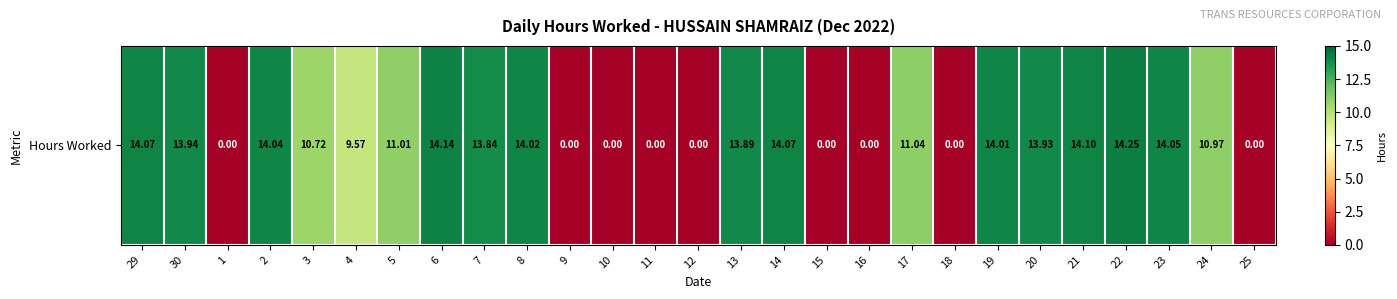

Reading left to right, list all the values displayed in this chart.

29=14.1	30=13.9	1=0.0	2=14.0	3=10.7	4=9.6	5=11.0	6=14.1	7=13.8	8=14.0	9=0.0	10=0.0	11=0.0	12=0.0	13=13.9	14=14.1	15=0.0	16=0.0	17=11.0	18=0.0	19=14.0	20=13.9	21=14.1	22=14.2	23=14.1	24=11.0	25=0.0